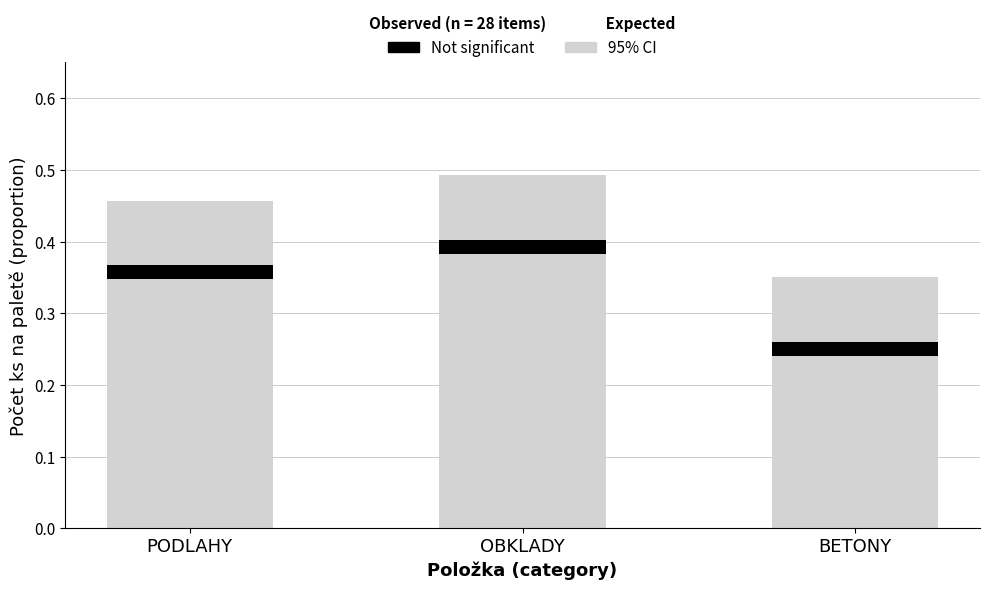

Reading right to left, what are all the values shown in this chart?

BETONY=0.3	OBKLADY=0.5	PODLAHY=0.5